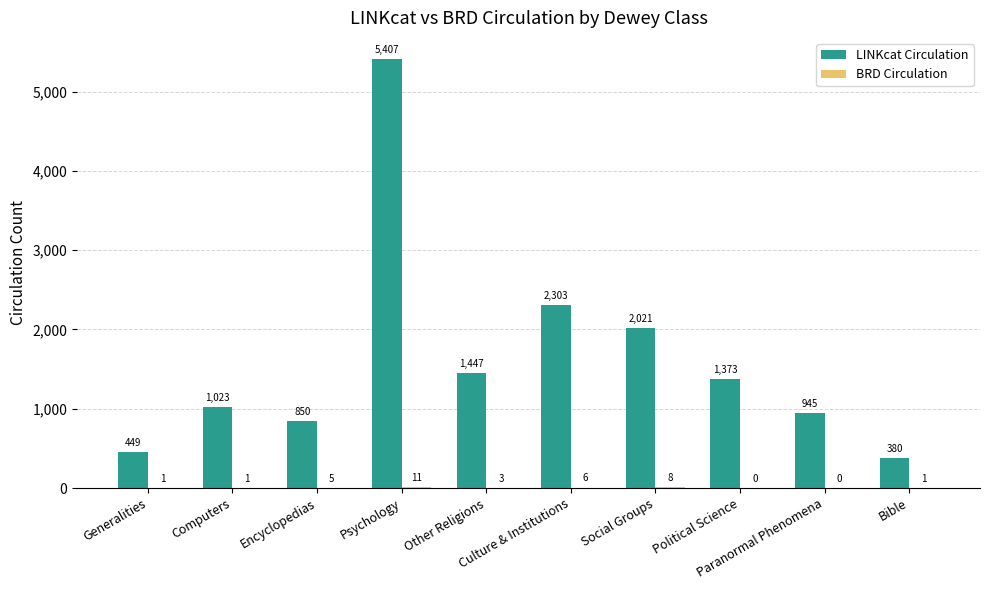

What is the greatest value displayed?

5407